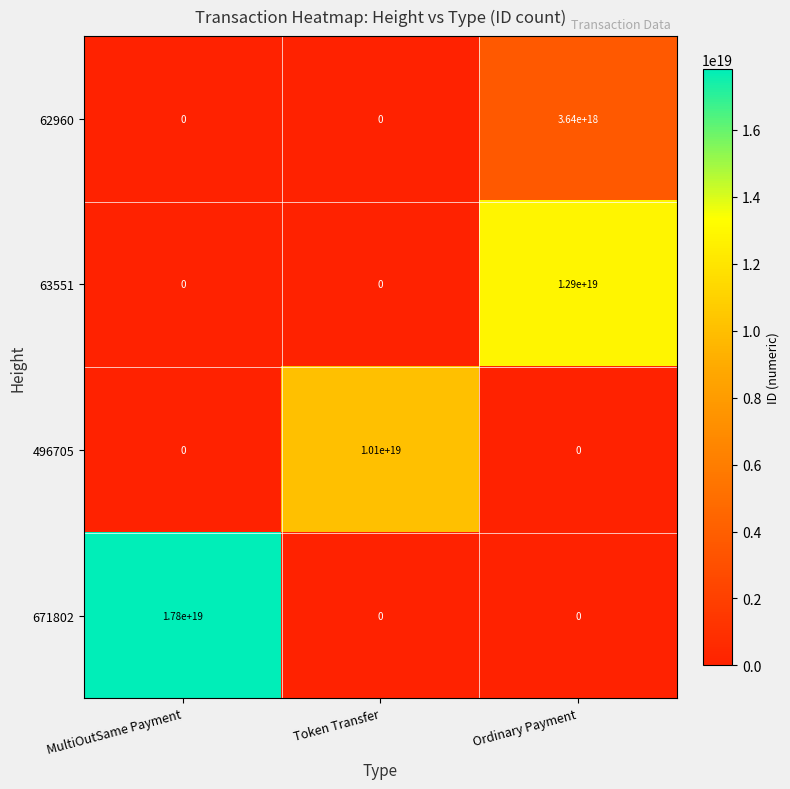

Is it true that 671802 equals -12417607405202069504 at Ordinary Payment?

False